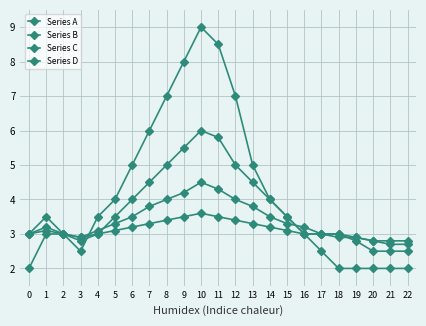

The Series D series shows 3.1 at 15. True or false?

True